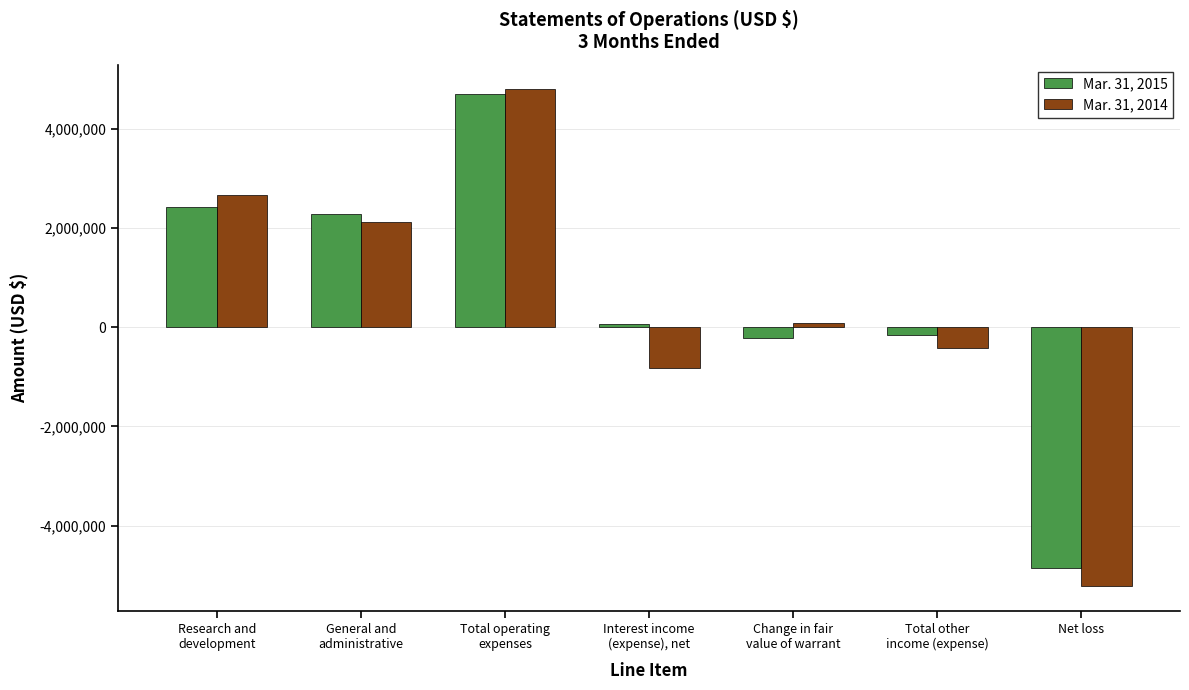

Rank the series by their maximum value, from lowest to highest.

Mar. 31, 2015, Mar. 31, 2014